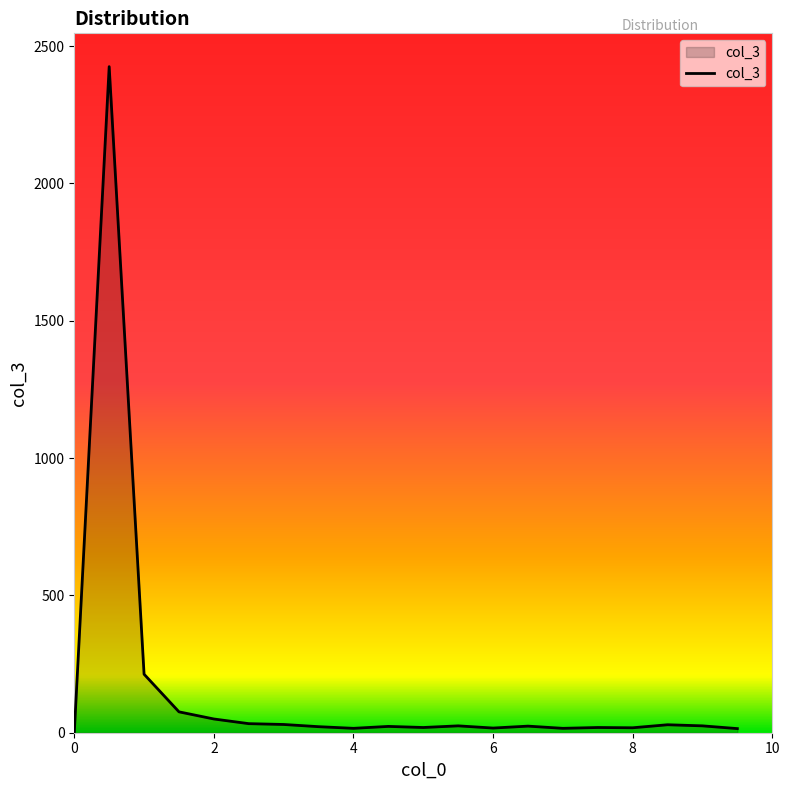

True or false: the data has more than 0 interior local peaks.

True